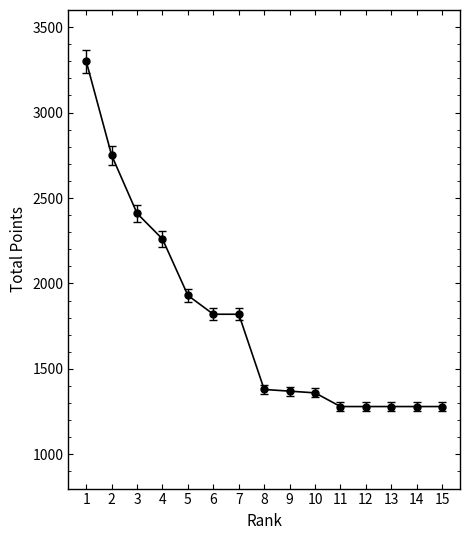

Is it true that the value at 12 is 1280?

True